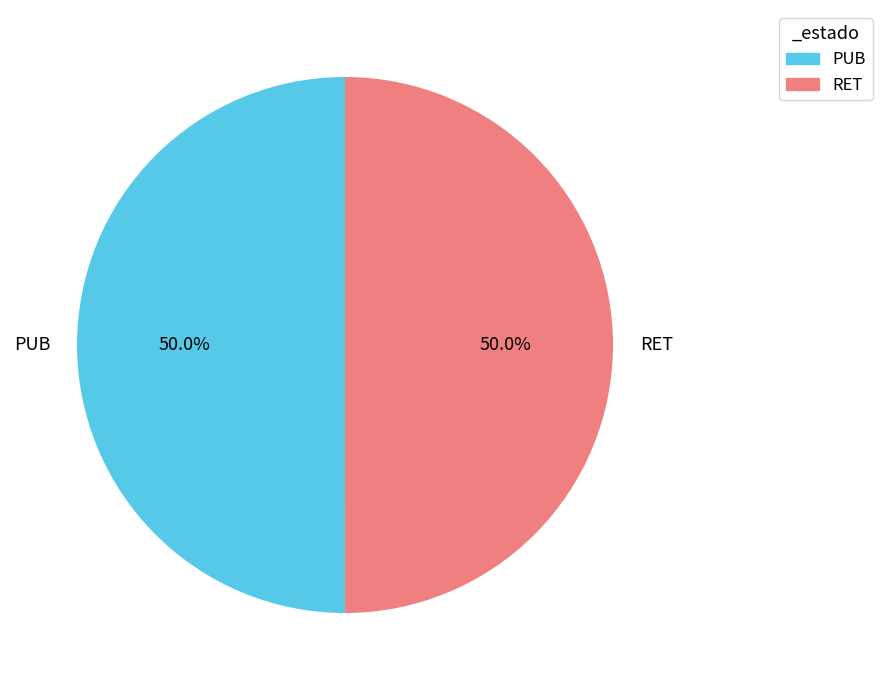

True or false: PUB accounts for 36% of the total.

False